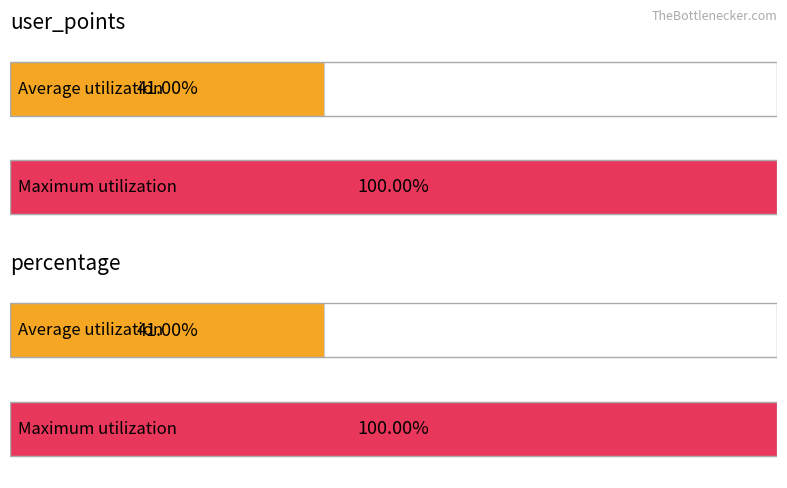

What are all the series names shown in the legend?

user_points, percentage